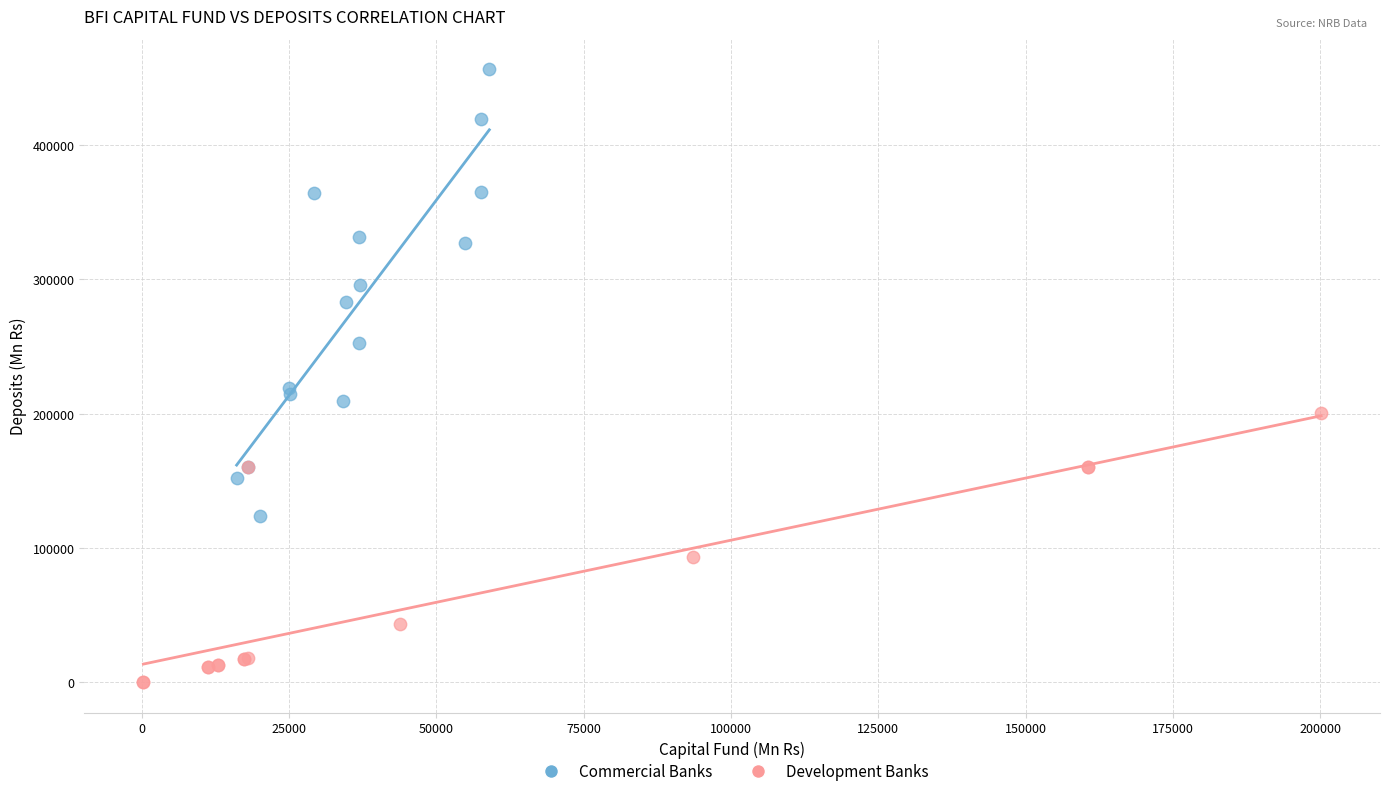

What are all the series names shown in the legend?

Commercial Banks, Development Banks